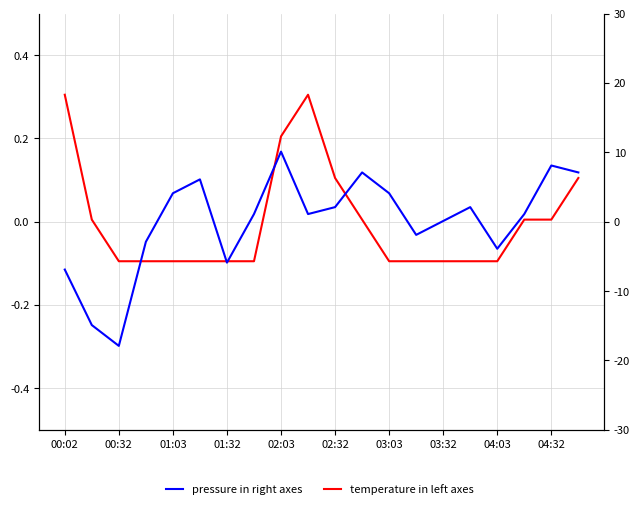

How many negative values does the temperature in left axes series have?

11